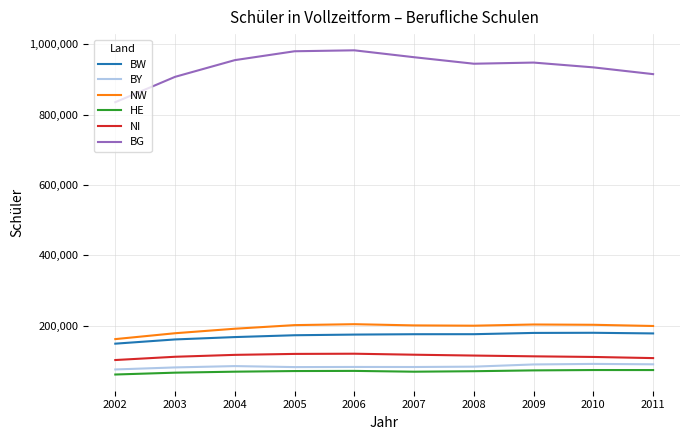

True or false: BY and BW cross at least once.

False